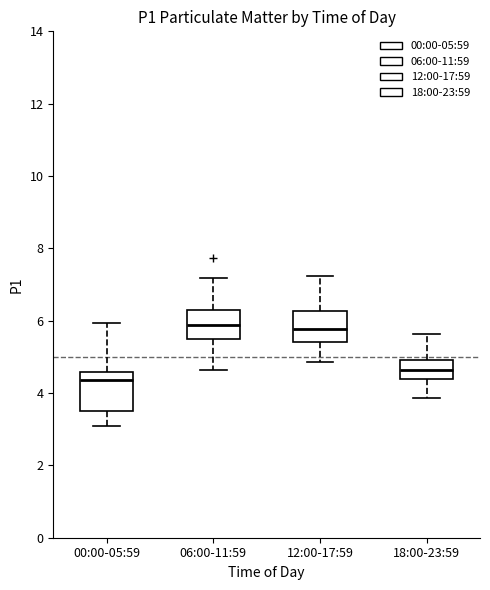

Where is the upper edge of the box for 06:00-11:59 on the y-axis? The values are not printed on the chart, so give them approximately, as read against the axis.

6.4